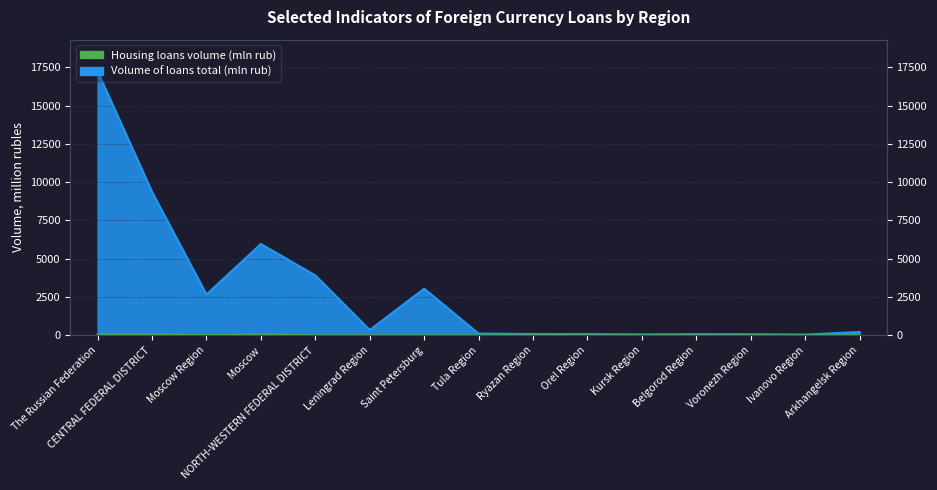

At which label does Housing loans volume (mln rub) reach its minimum?

NORTH-WESTERN FEDERAL DISTRICT